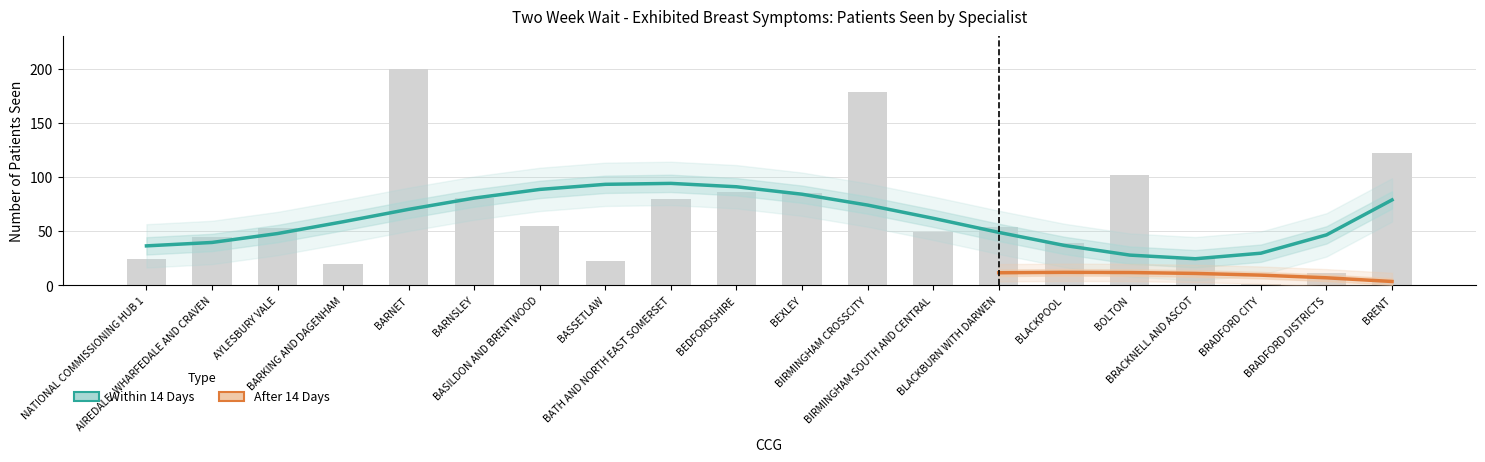

Which series has the largest total across all categories?

WITHIN 14 DAYS